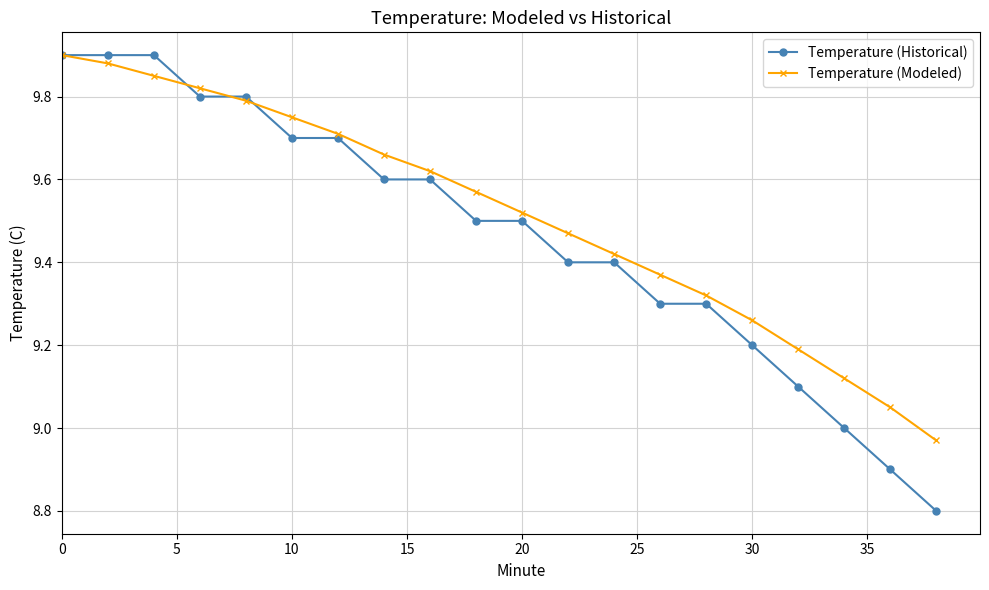

What is the smallest value displayed?

8.8